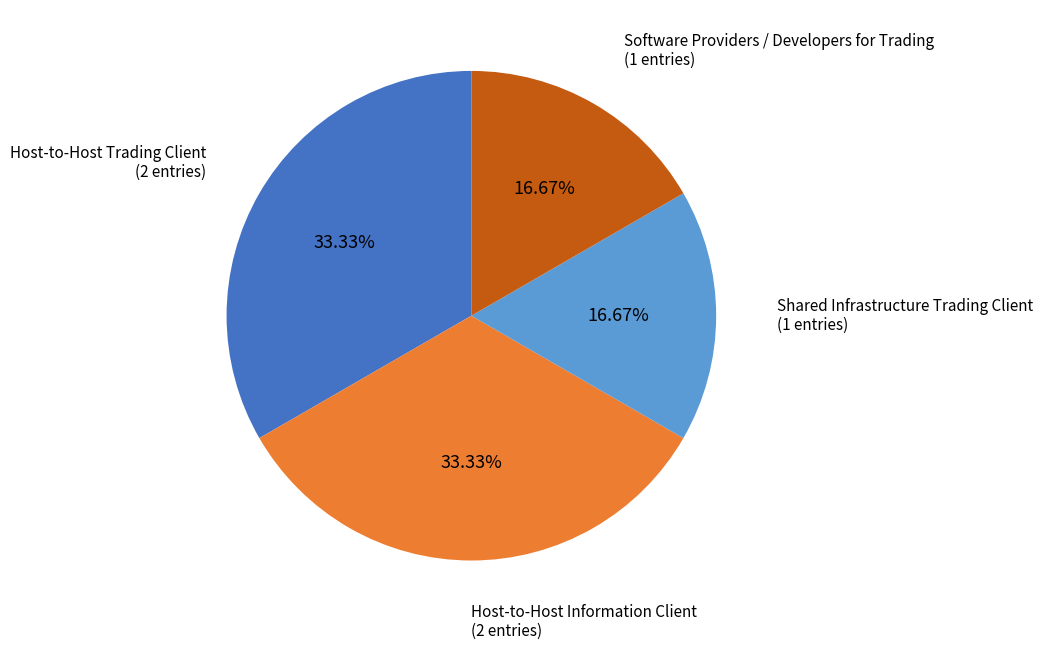

Does any single category account for the majority?

No